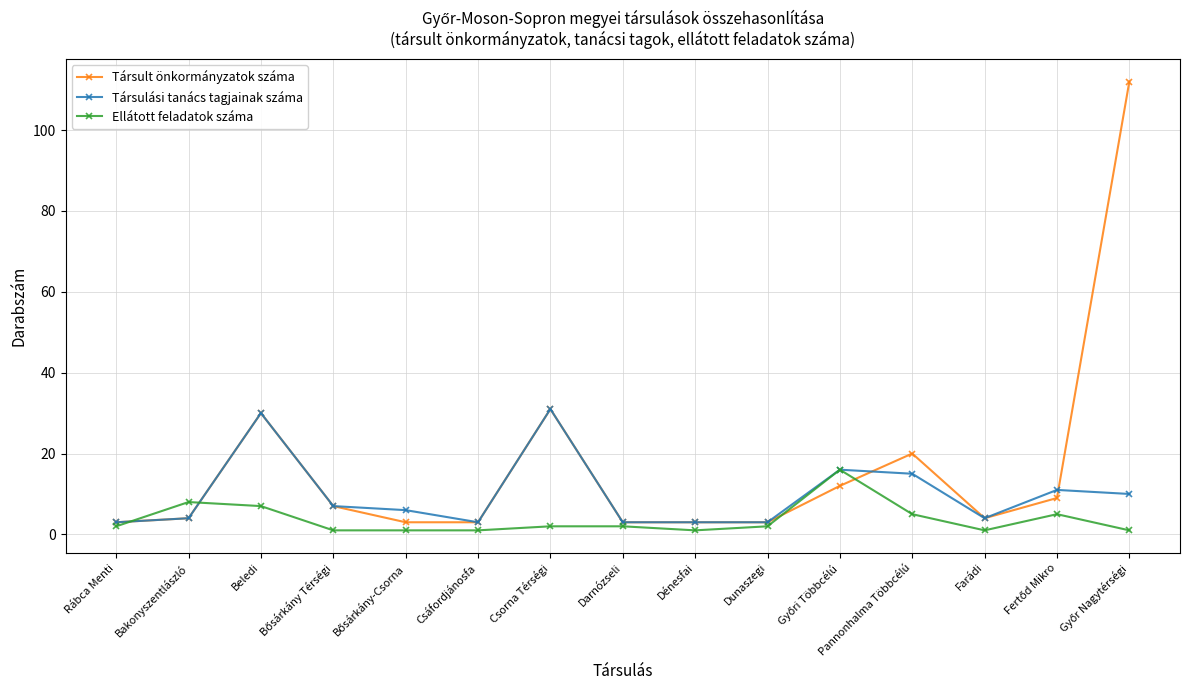

Which series has the widest spread of values?

Társult önkormányzatok száma